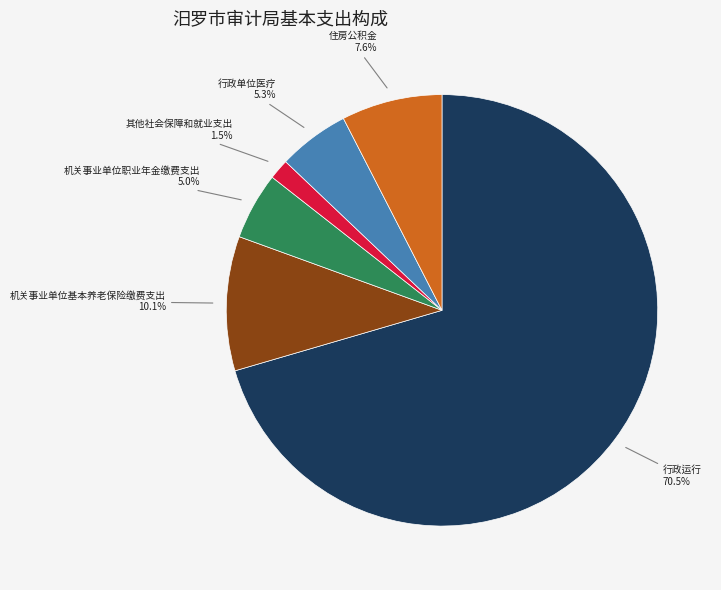

How many slices are in this pie chart?

6